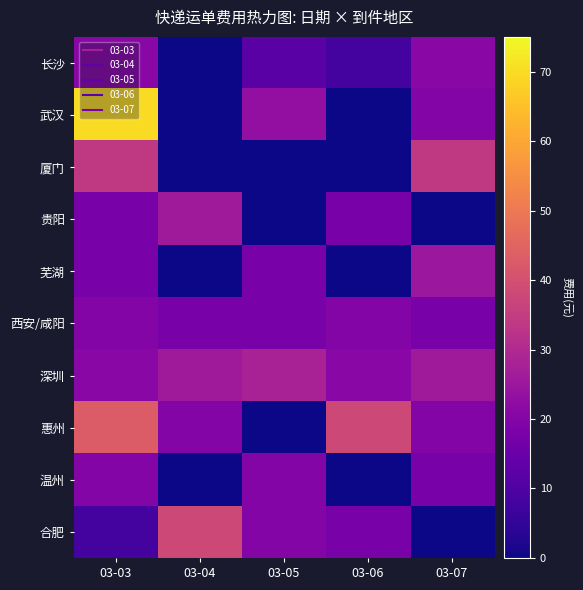

At which category is the sum across all series the highest?

03-03